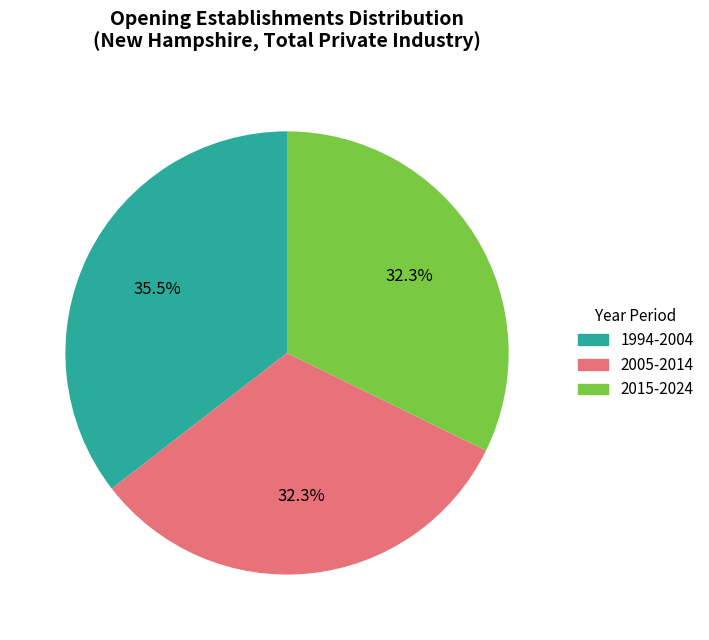

Is there a majority slice in this chart?

No